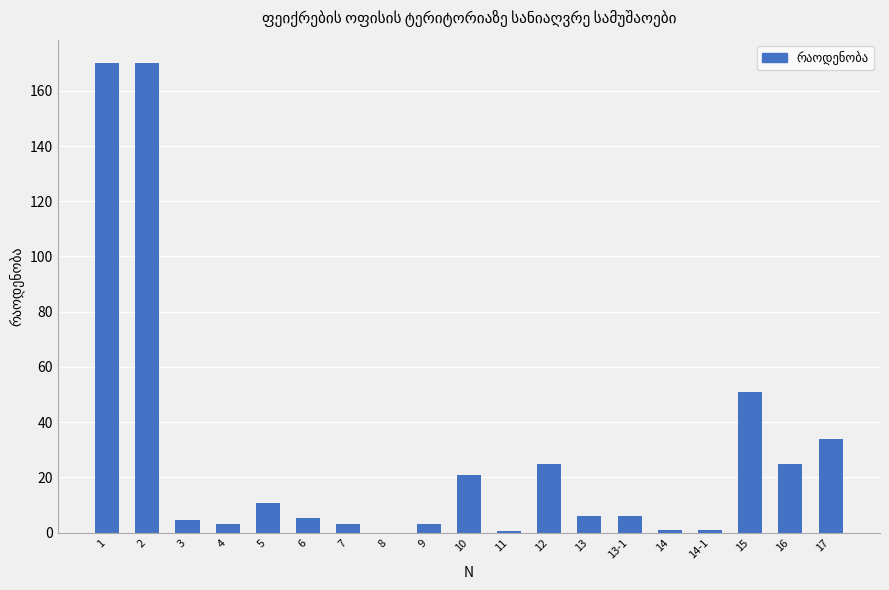

What is the maximum value shown in the chart?

170.0